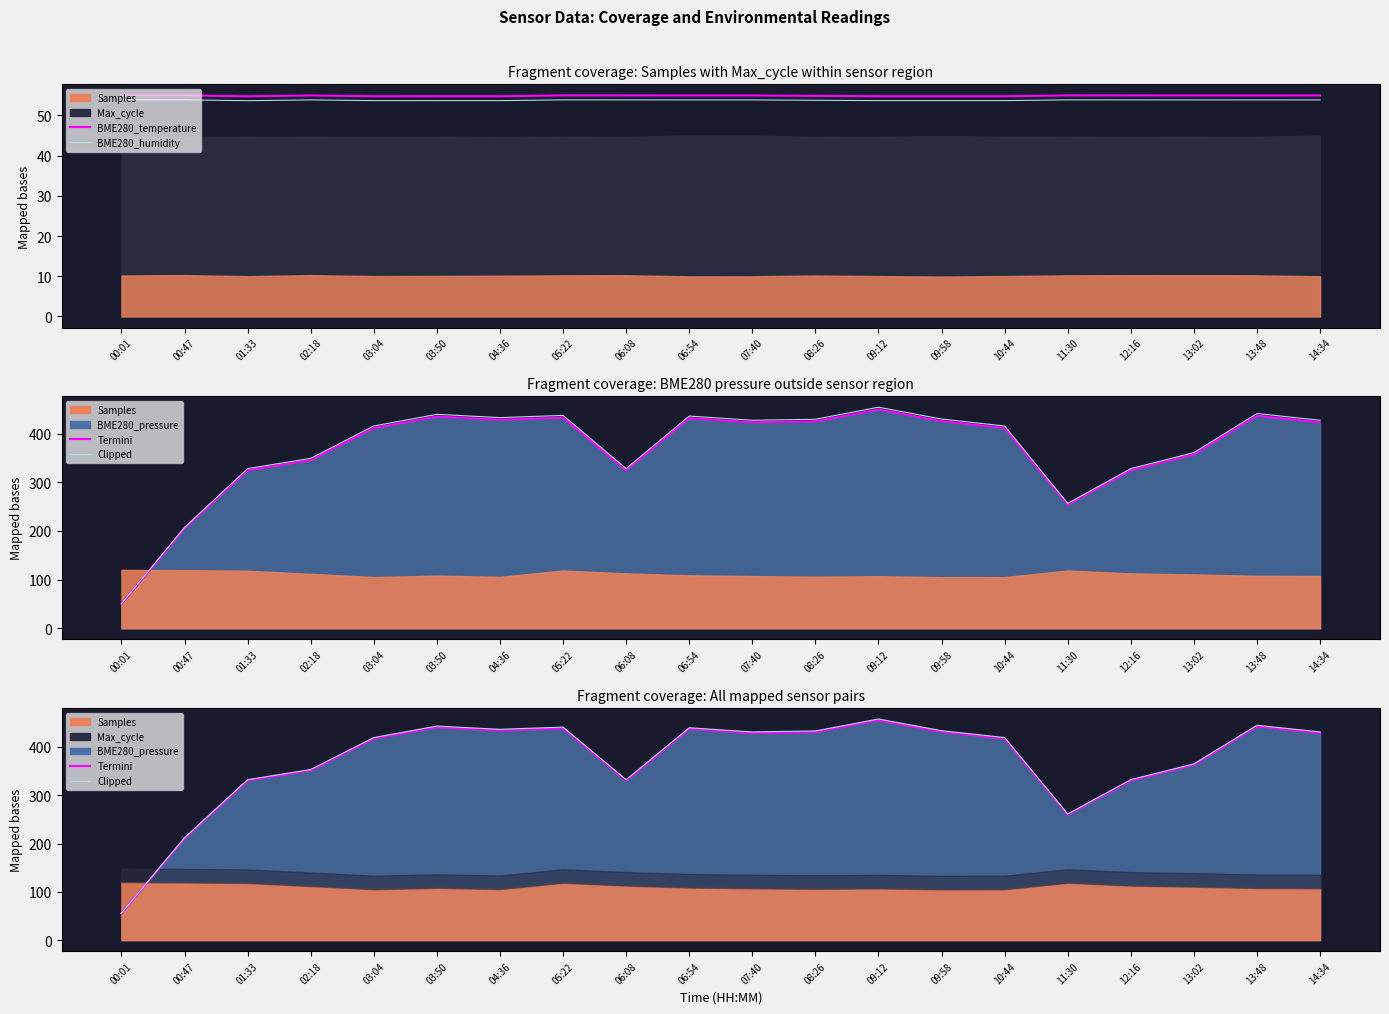

Is the value of Clipped at 13:48 greater than the value of BME280_temperature at 00:01?

Yes